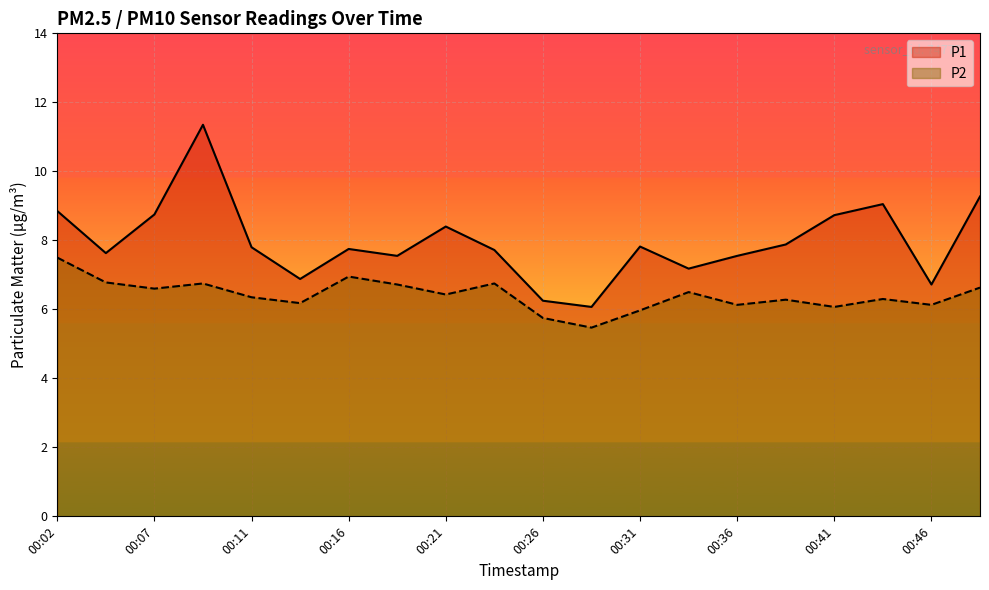

What is the lowest value of the P2 series?

5.5